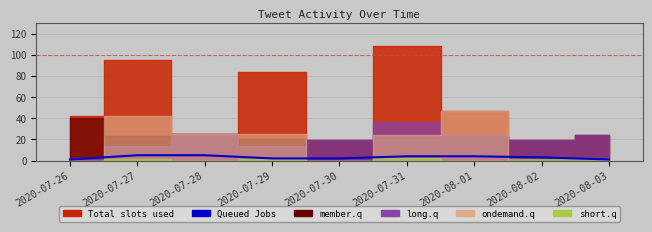

The chart shows a value of 4 at 2020-07-29. True or false?

False